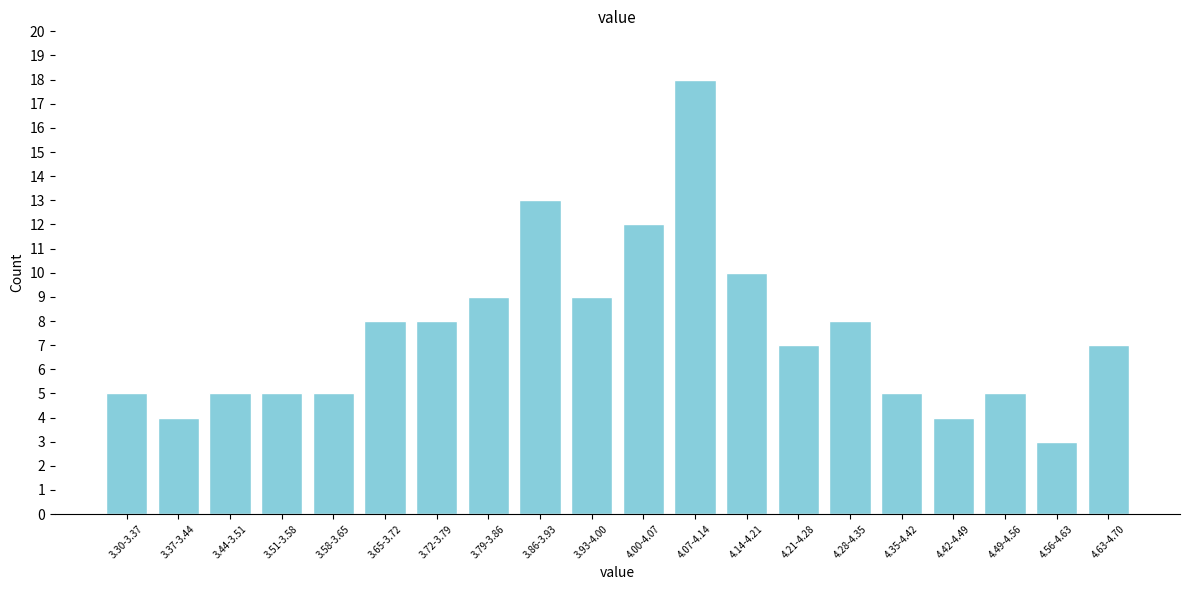

Reading right to left, what are all the values shown in this chart?

4.63-4.70=7	4.56-4.63=3	4.49-4.56=5	4.42-4.49=4	4.35-4.42=5	4.28-4.35=8	4.21-4.28=7	4.14-4.21=10	4.07-4.14=18	4.00-4.07=12	3.93-4.00=9	3.86-3.93=13	3.79-3.86=9	3.72-3.79=8	3.65-3.72=8	3.58-3.65=5	3.51-3.58=5	3.44-3.51=5	3.37-3.44=4	3.30-3.37=5